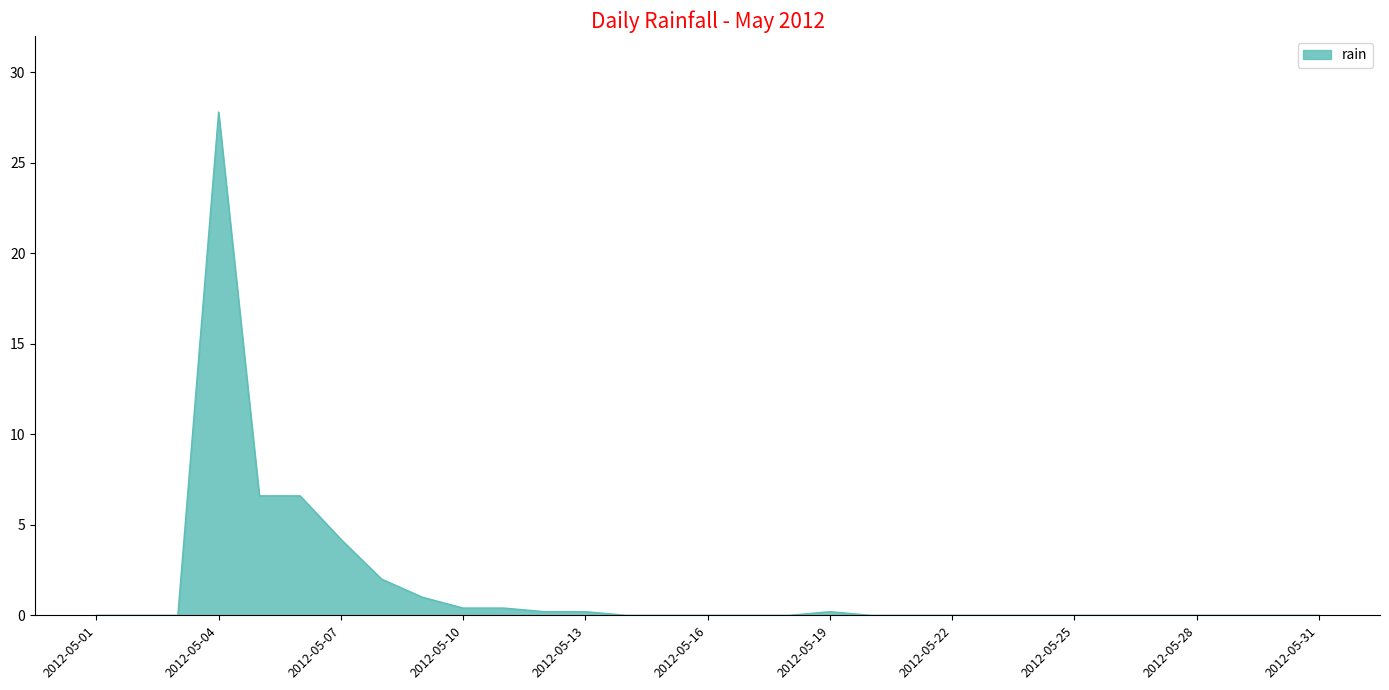

What is the greatest value displayed?

27.8